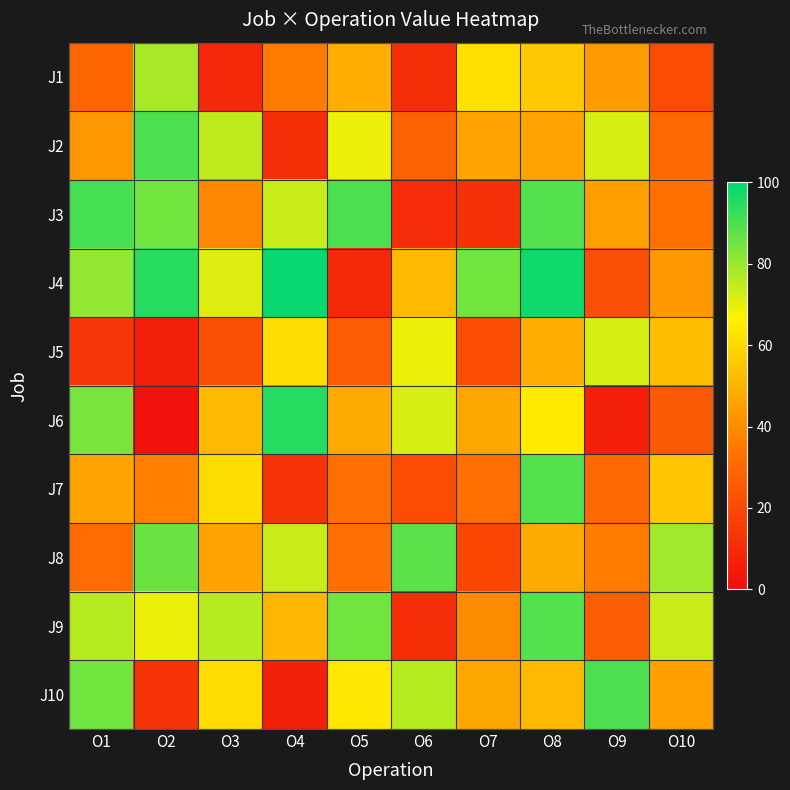

Reading left to right, what are all the values shown in this chart?

J1: O1=29	O2=78	O3=9	O4=36	O5=49	O6=11	O7=62	O8=56	O9=44	O10=21
J2: O1=43	O2=90	O3=75	O4=11	O5=69	O6=28	O7=46	O8=46	O9=72	O10=30
J3: O1=91	O2=85	O3=39	O4=74	O5=90	O6=10	O7=12	O8=89	O9=45	O10=33
J4: O1=81	O2=95	O3=71	O4=99	O5=9	O6=52	O7=85	O8=98	O9=22	O10=43
J5: O1=14	O2=6	O3=22	O4=61	O5=26	O6=69	O7=21	O8=49	O9=72	O10=53
J6: O1=84	O2=2	O3=52	O4=95	O5=48	O6=72	O7=47	O8=65	O9=6	O10=25
J7: O1=46	O2=37	O3=61	O4=13	O5=32	O6=21	O7=32	O8=89	O9=30	O10=55
J8: O1=31	O2=86	O3=46	O4=74	O5=32	O6=88	O7=19	O8=48	O9=36	O10=79
J9: O1=76	O2=69	O3=76	O4=51	O5=85	O6=11	O7=40	O8=89	O9=26	O10=74
J10: O1=85	O2=13	O3=61	O4=7	O5=64	O6=76	O7=47	O8=52	O9=90	O10=45